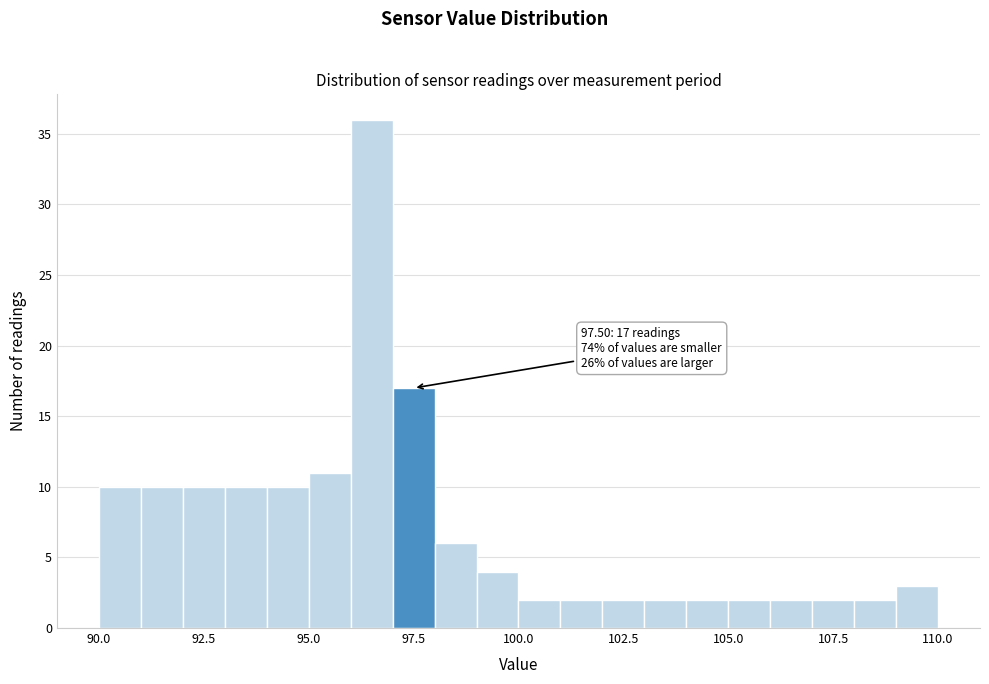

Read against the x-axis, roughly where is the centre of the tallest bar?

96.5